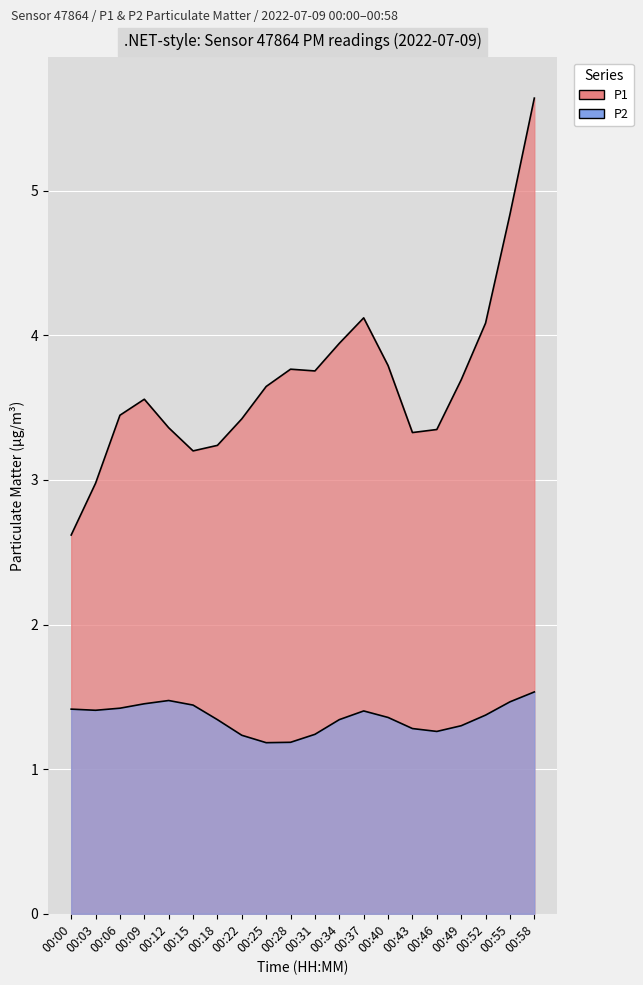

Which series has the largest total across all categories?

P1